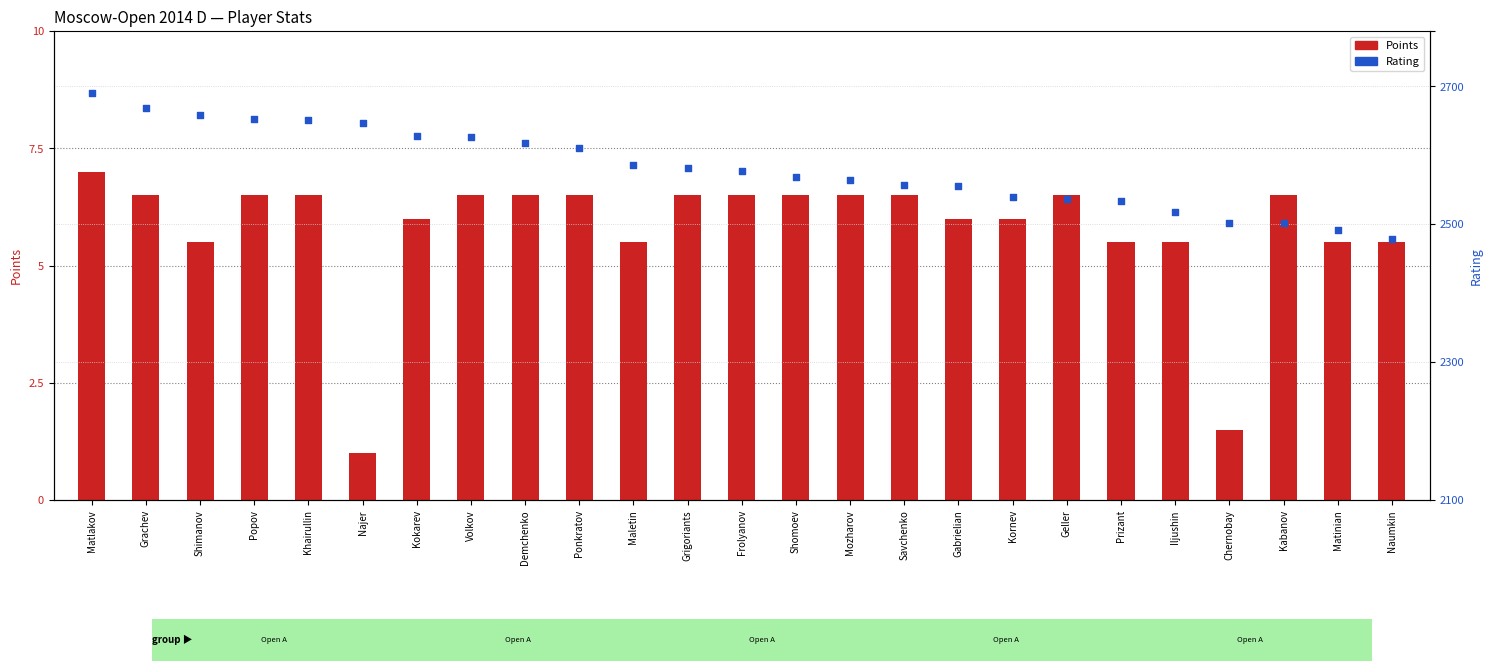

What is the total value across all series at Shimanov?

2663.5